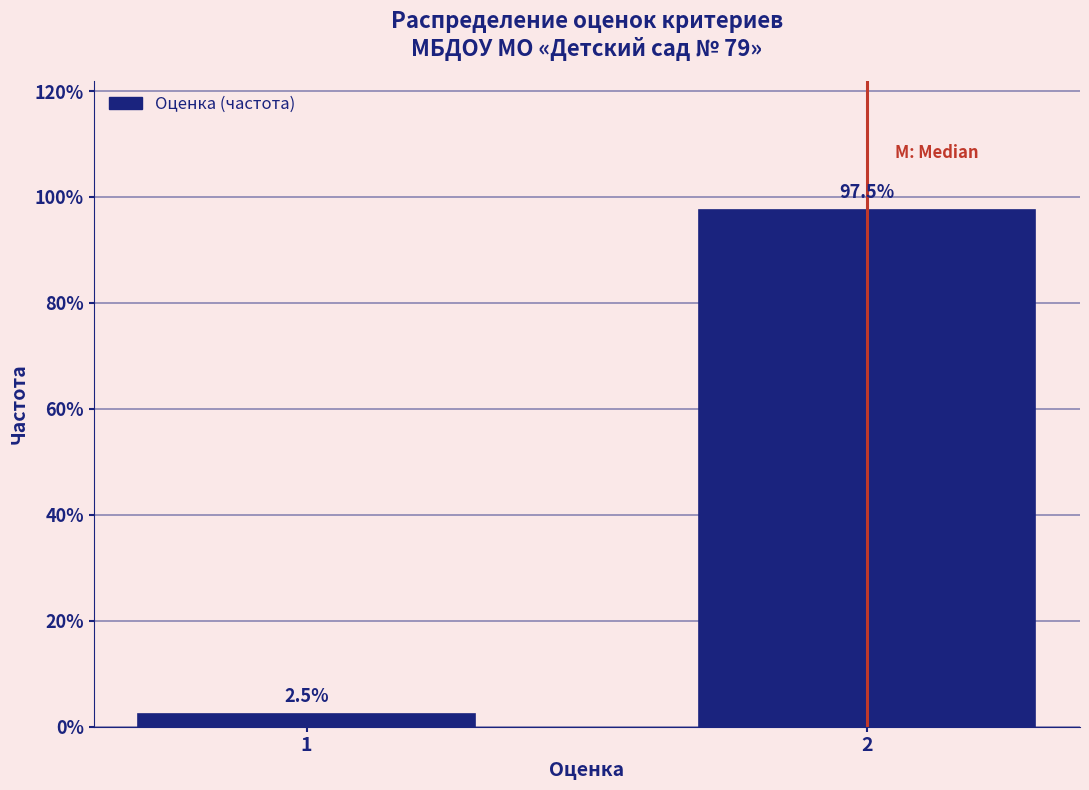

Reading left to right, extract all data points from this chart.

2.5	97.5